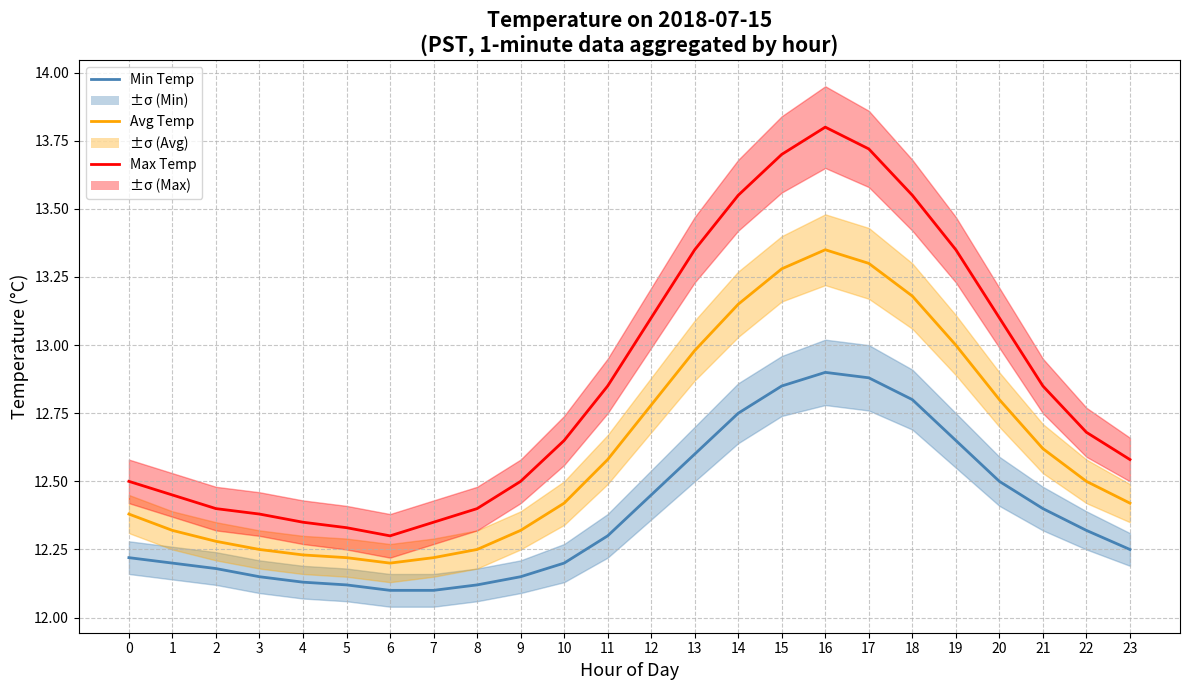

What is the spread (max minus min) of values at 2?

0.2